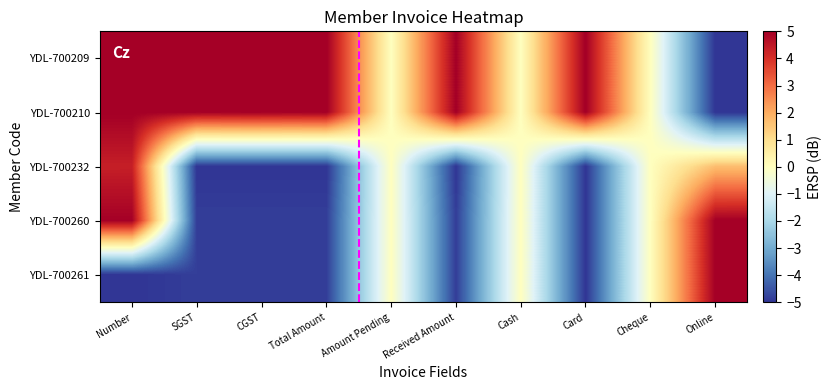

Reading right to left, what are all the values shown in this chart?

YDL-700209: Online=-5.0	Cheque=0.0	Card=5.0	Cash=0.0	Received Amount=5.0	Amount Pending=0.0	Total Amount=5.0	CGST=5.0	SGST=5.0	Number=5.0
YDL-700210: Online=-5.0	Cheque=0.0	Card=5.0	Cash=0.0	Received Amount=5.0	Amount Pending=0.0	Total Amount=5.0	CGST=5.0	SGST=5.0	Number=5.0
YDL-700232: Online=1.7	Cheque=0.0	Card=-5.0	Cash=0.0	Received Amount=-5.0	Amount Pending=0.0	Total Amount=-5.0	CGST=-5.0	SGST=-5.0	Number=4.3
YDL-700260: Online=5.0	Cheque=0.0	Card=-5.0	Cash=0.0	Received Amount=-4.8	Amount Pending=0.0	Total Amount=-4.8	CGST=-4.8	SGST=-4.8	Number=5.0
YDL-700261: Online=5.0	Cheque=0.0	Card=-5.0	Cash=0.0	Received Amount=-4.8	Amount Pending=0.0	Total Amount=-4.8	CGST=-4.8	SGST=-4.8	Number=-5.0